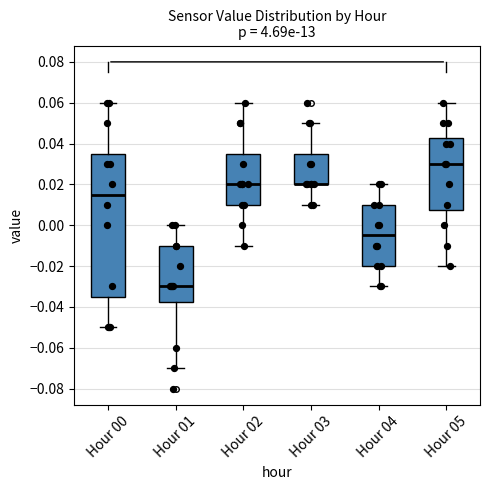

Reading left to right, read every box against the y-axis: the position of its median line, the range the box covers, and the ends of its whiskers. The values are not printed on the chart, so give them approximately, as read against the axis.

Hour 00: median 0.016, box -0.034 to 0.036, whiskers -0.050 to 0.060
Hour 01: median -0.030, box -0.038 to -0.010, whiskers -0.070 to 0.000
Hour 02: median 0.020, box 0.010 to 0.036, whiskers -0.010 to 0.060
Hour 03: median 0.020 (drawn on the box's lower edge), box 0.020 to 0.036, whiskers 0.010 to 0.050
Hour 04: median -0.004, box -0.020 to 0.010, whiskers -0.030 to 0.020
Hour 05: median 0.030, box 0.008 to 0.042, whiskers -0.020 to 0.060